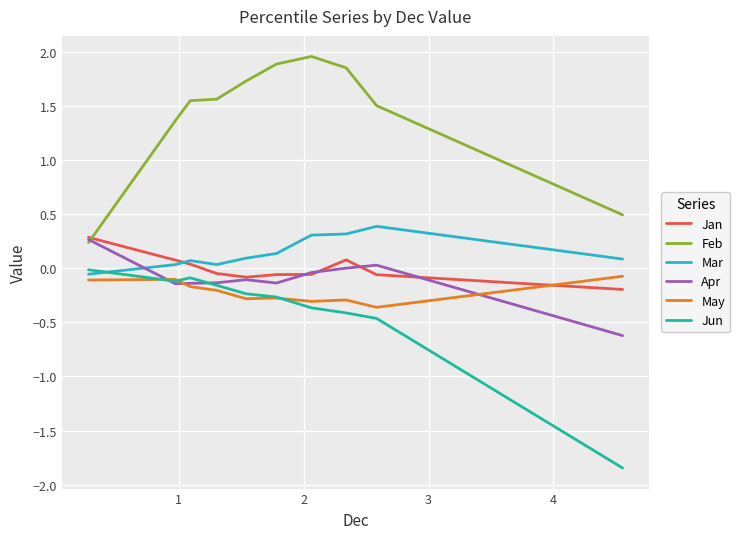

How many lines are shown in the chart?

6